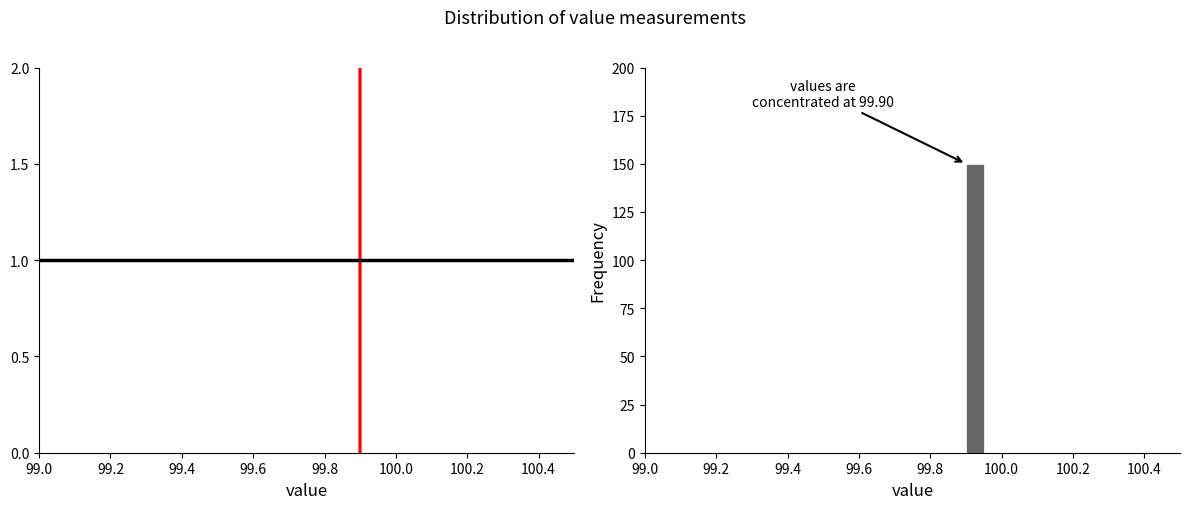

Read against the x-axis, roughly where is the centre of the tallest bar?

99.92